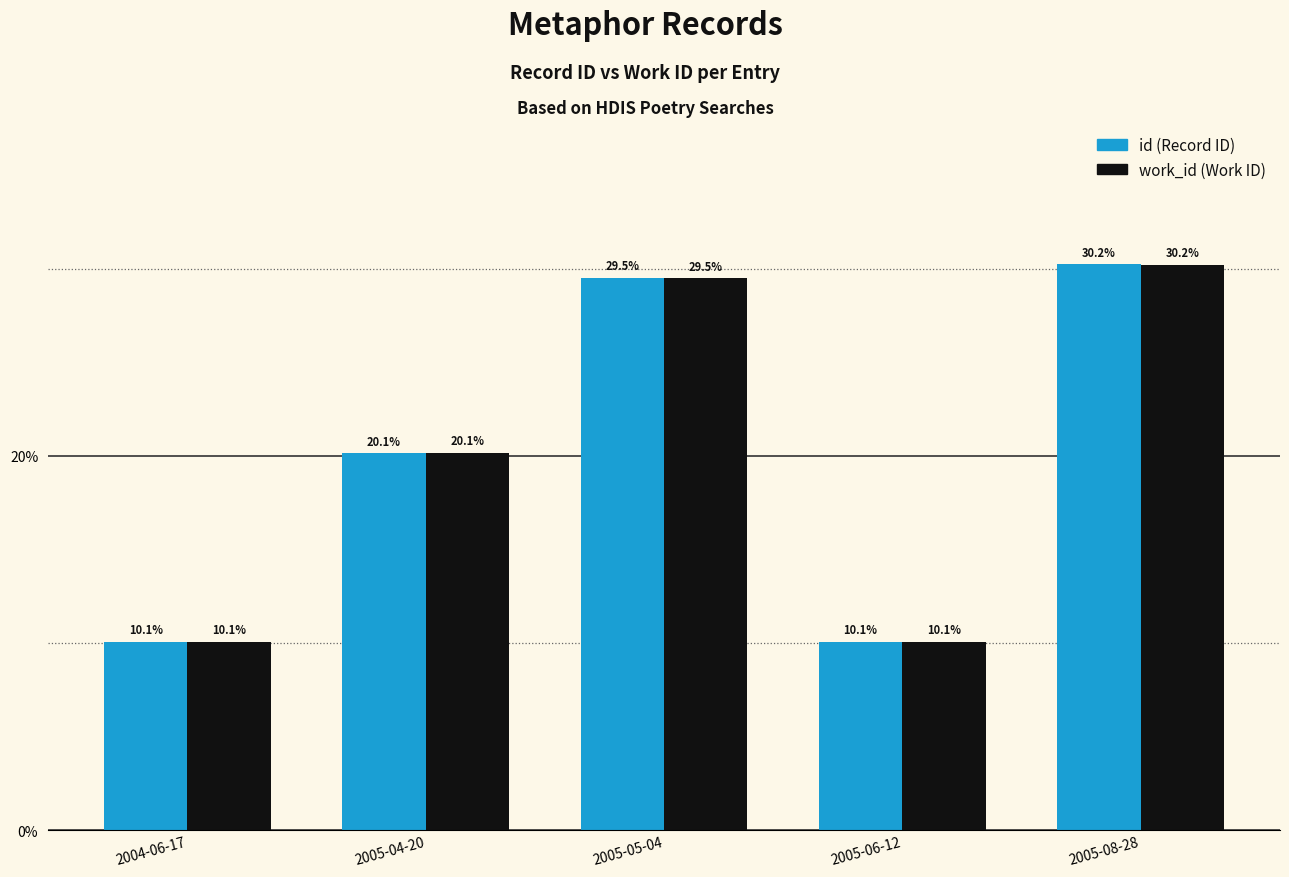

What is the total value across all series at 2005-05-04?

59.0